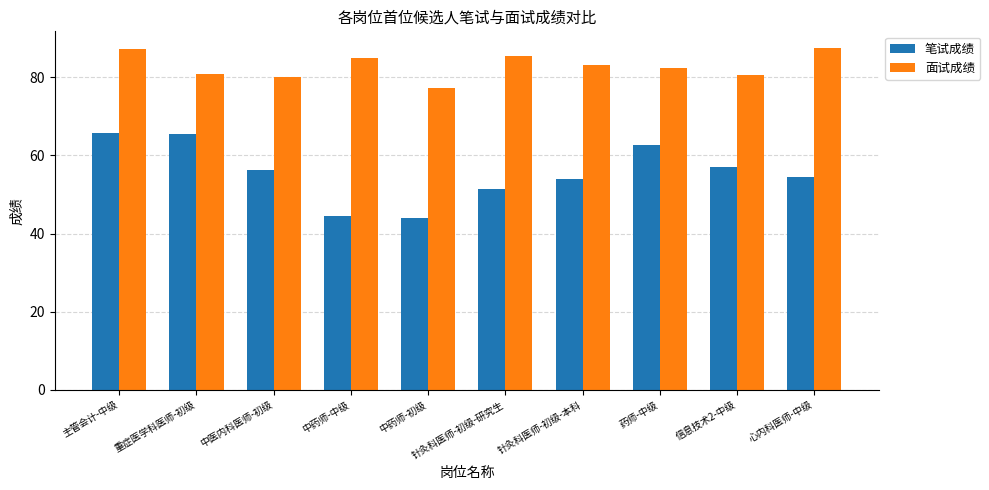

At 针灸科医师-初级-本科, list the series in order from largest to smallest.

面试成绩, 笔试成绩